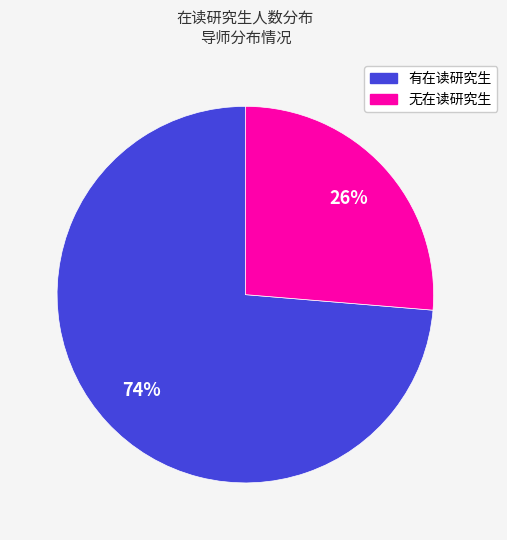

To the nearest percent, what is the average slice percentage?

50%